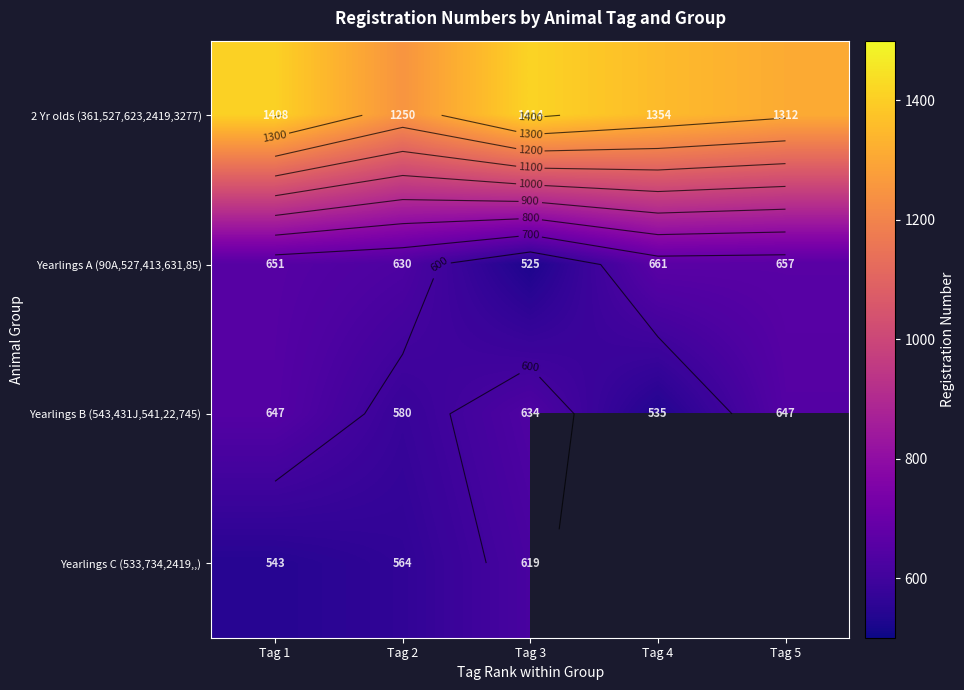

Rank the series by their average value, from lowest to highest.

Yearlings B (543,431J,541,22,745), Yearlings C (533,734,2419,,), Yearlings A (90A,527,413,631,85), 2 Yr olds (361,527,623,2419,3277)